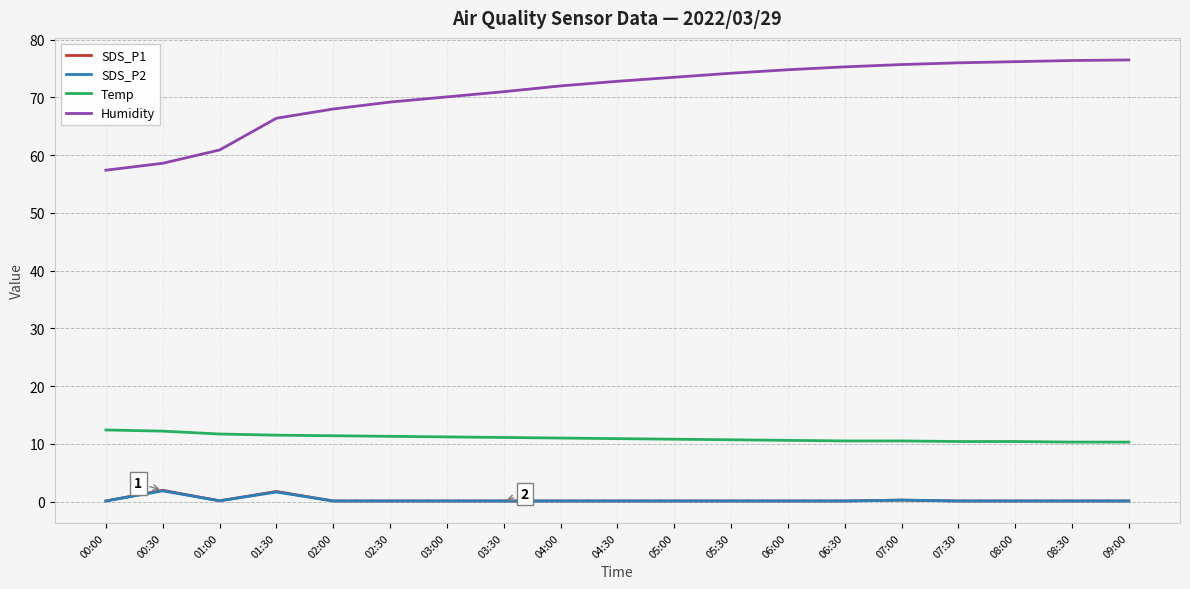

True or false: Humidity and Temp cross at least once.

False